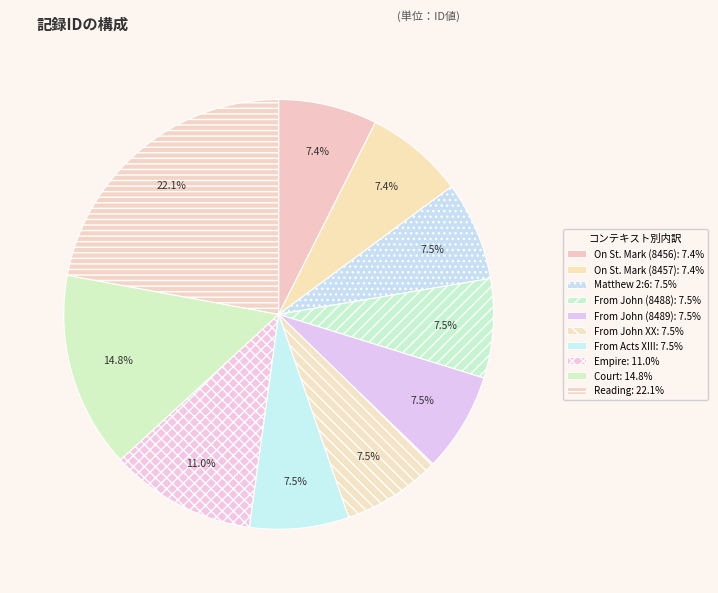

True or false: On St. Mark (8456) accounts for 13% of the total.

False